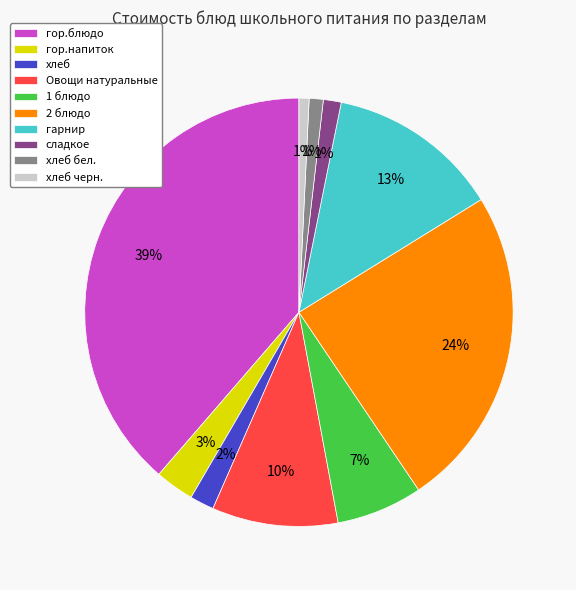

Is there any slice that represents more than half of the pie?

No